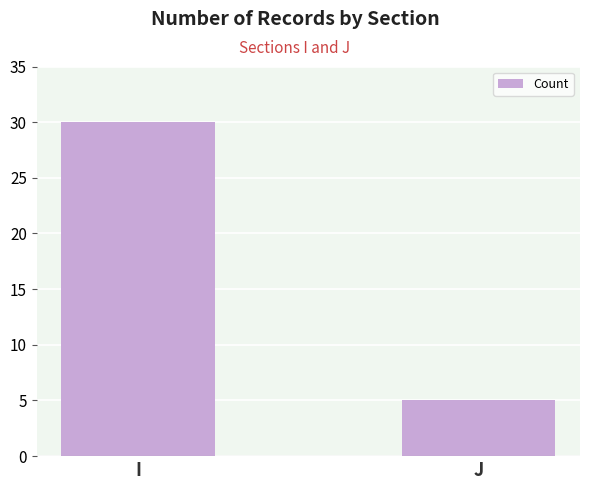

What is the ratio of the value at I to the value at J?

6.0